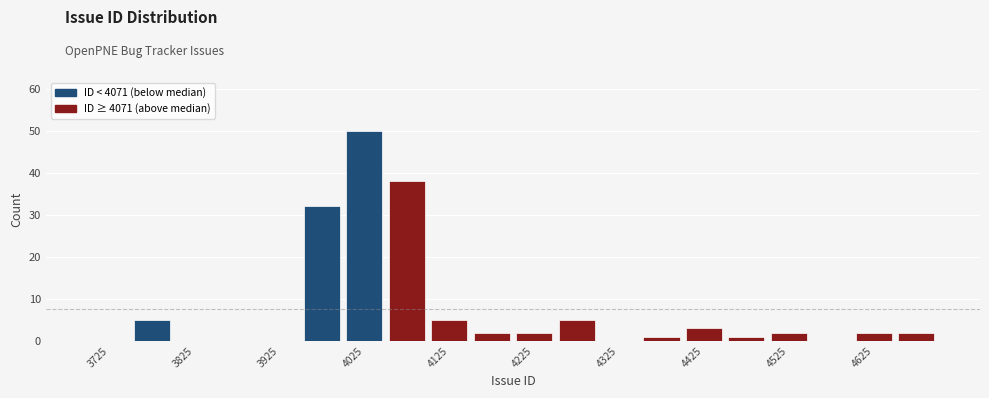

Reading left to right, transcribe this chart: for each bar, give the range it covers on the x-axis and its height. The values are not printed on the chart, so give them approximately, as read against the axis.

3700 to 3750: 0
3750 to 3800: 5
3800 to 3850: 0
3850 to 3900: 0
3900 to 3950: 0
3950 to 4000: 32
4000 to 4050: 50
4050 to 4100: 38
4100 to 4150: 5
4150 to 4200: 2
4200 to 4250: 2
4250 to 4300: 5
4300 to 4350: 0
4350 to 4400: 1
4400 to 4450: 3
4450 to 4500: 1
4500 to 4550: 2
4550 to 4600: 0
4600 to 4650: 2
4650 to 4700: 2